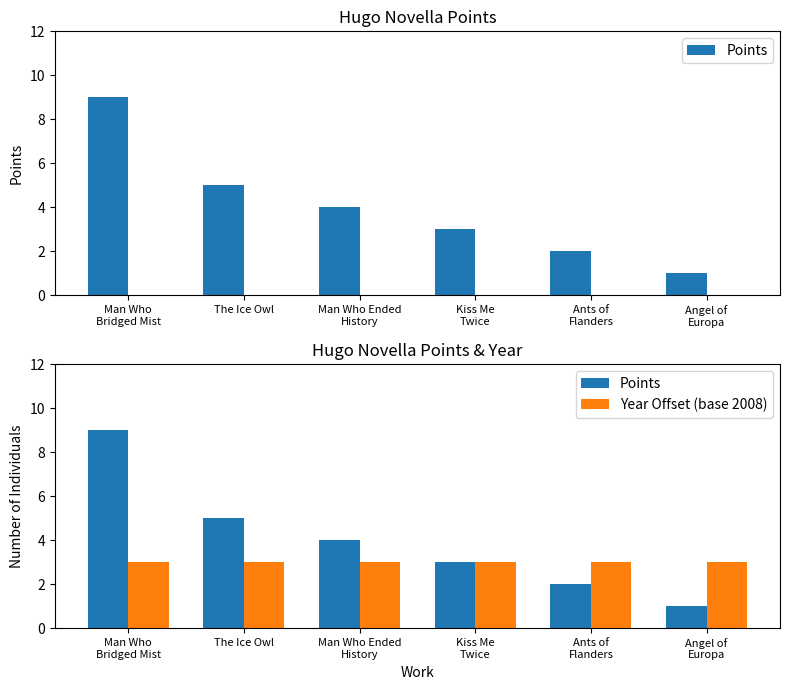

What is the difference between the maximum and second lowest values in the Points series?

7